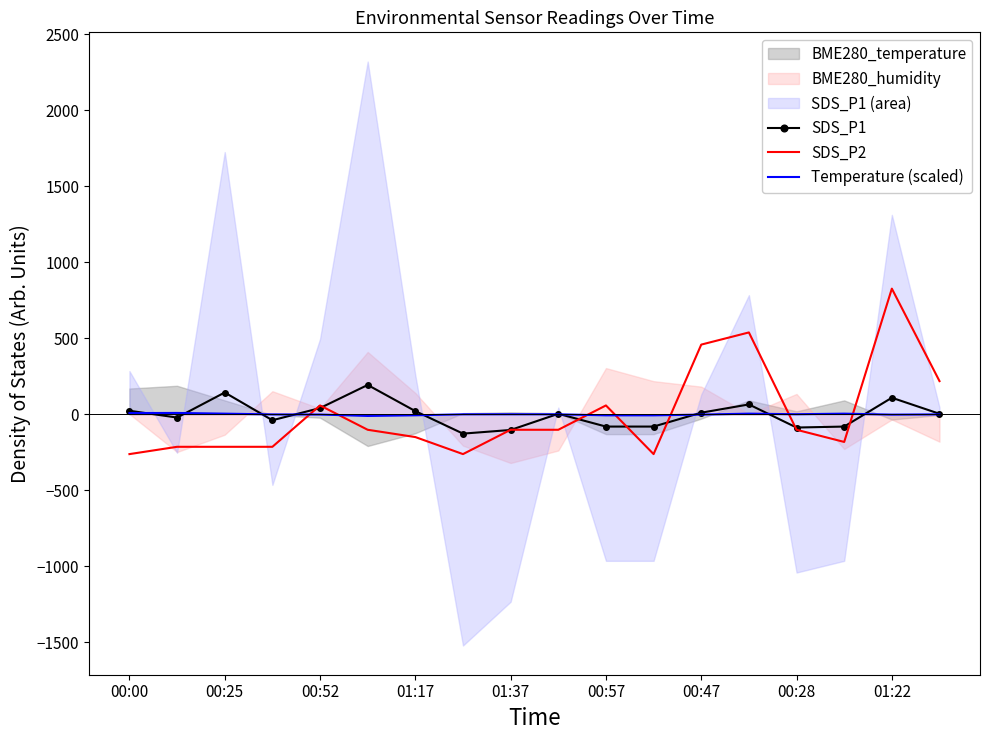

How many values in the SDS_P1 series are below 3?

8